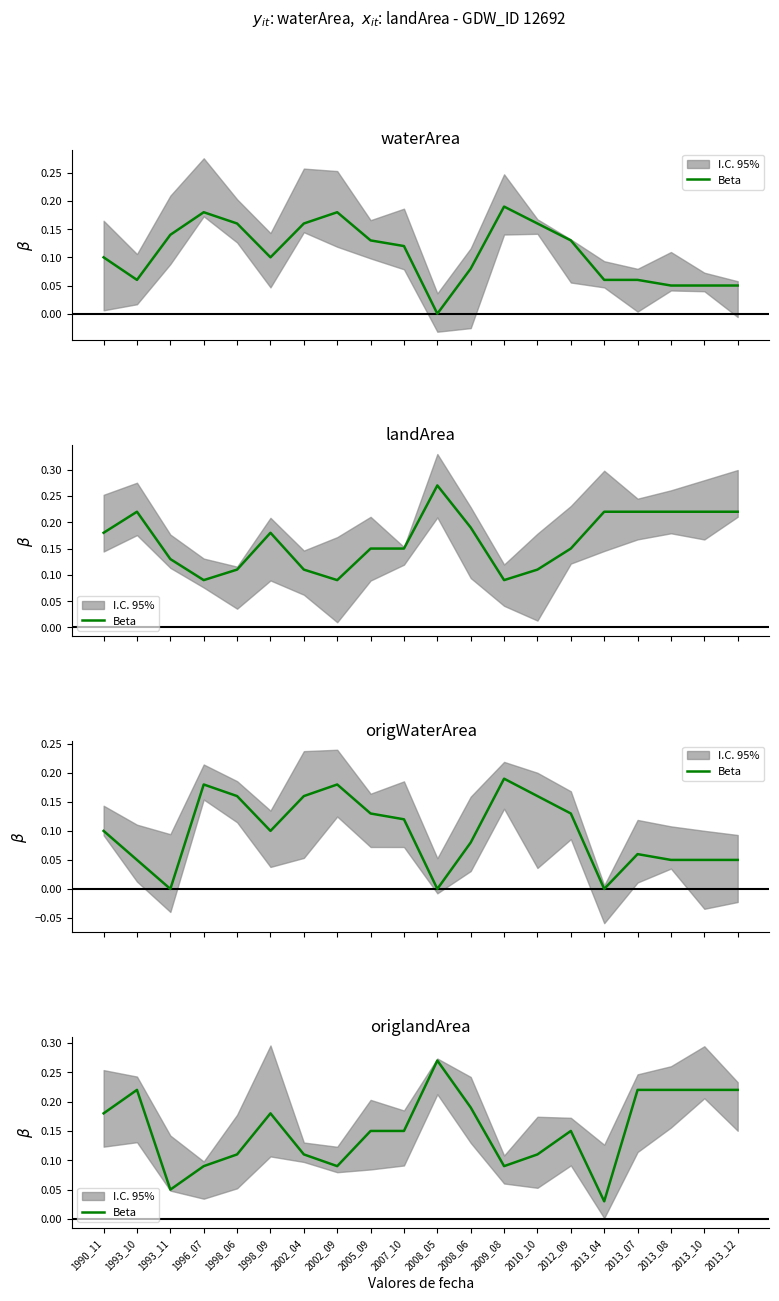

How many lines are shown in the chart?

1